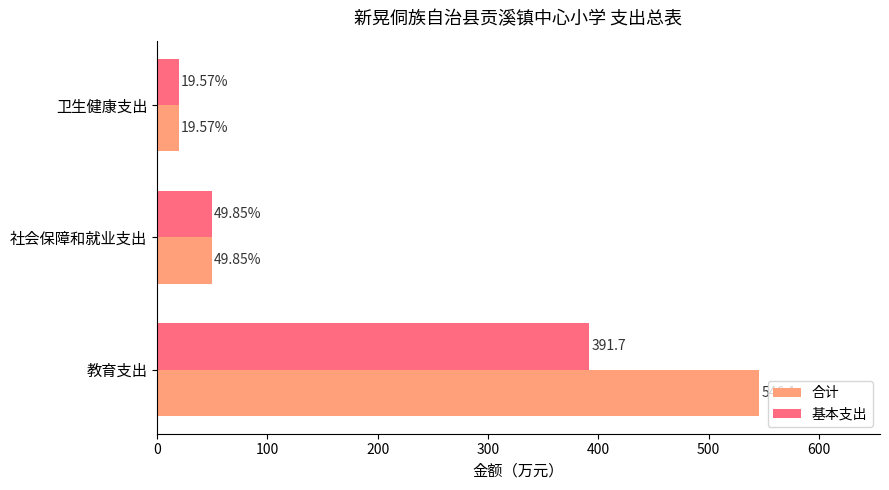

List the labels in order of 合计 value, largest first.

教育支出, 社会保障和就业支出, 卫生健康支出